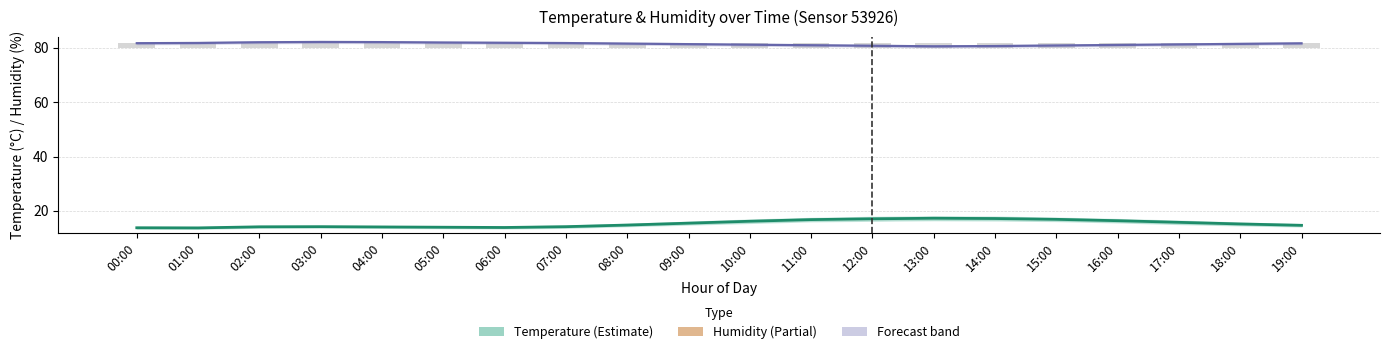

What is the difference between the maximum and minimum values in the Temperature series?

3.6